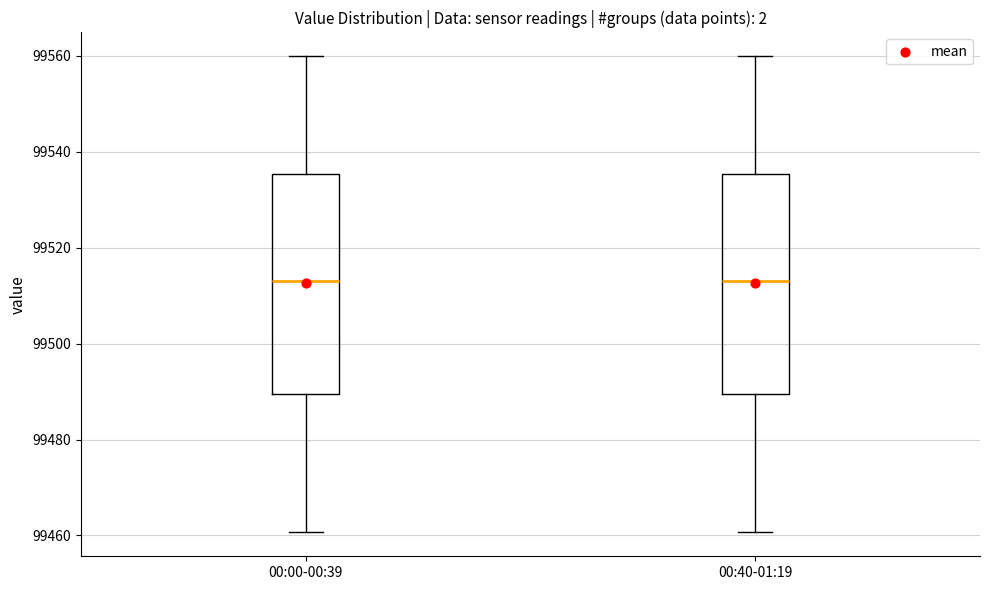

Reading left to right, transcribe this box plot: for each box, give where its median line is, the range the box spans, and where its two whiskers end, as read against the y-axis. The values are not printed on the chart, so give them approximately, as read against the axis.

00:00-00:39: median 99514, box 99490 to 99536, whiskers 99460 to 99560
00:40-01:19: median 99514, box 99490 to 99536, whiskers 99460 to 99560